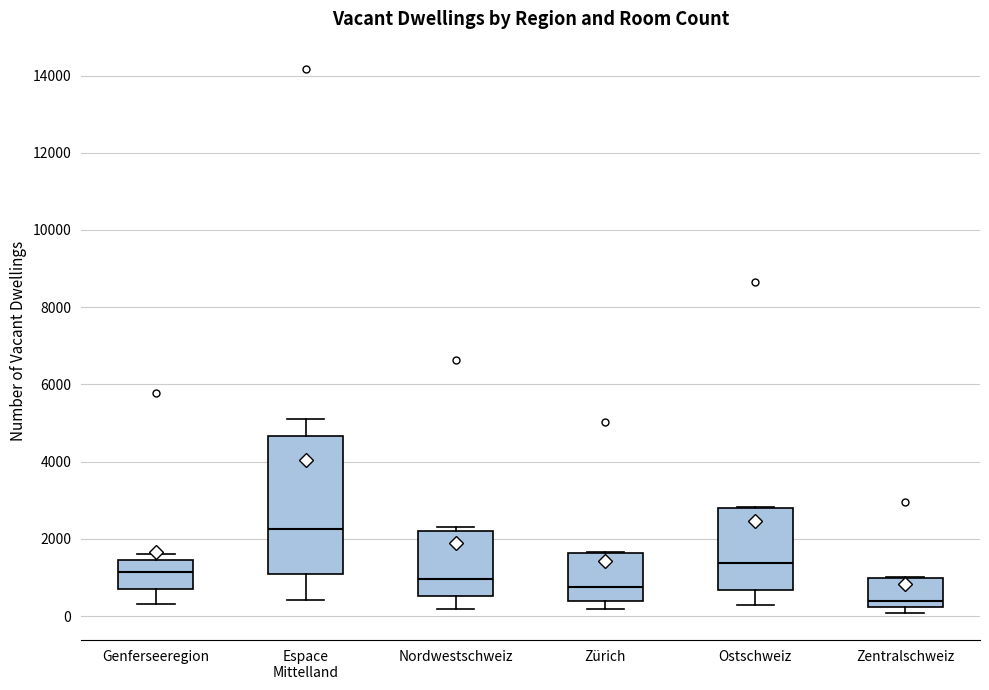

Where does the median line of the box for Ostschweiz sit on the y-axis? The values are not printed on the chart, so give them approximately, as read against the axis.

1400